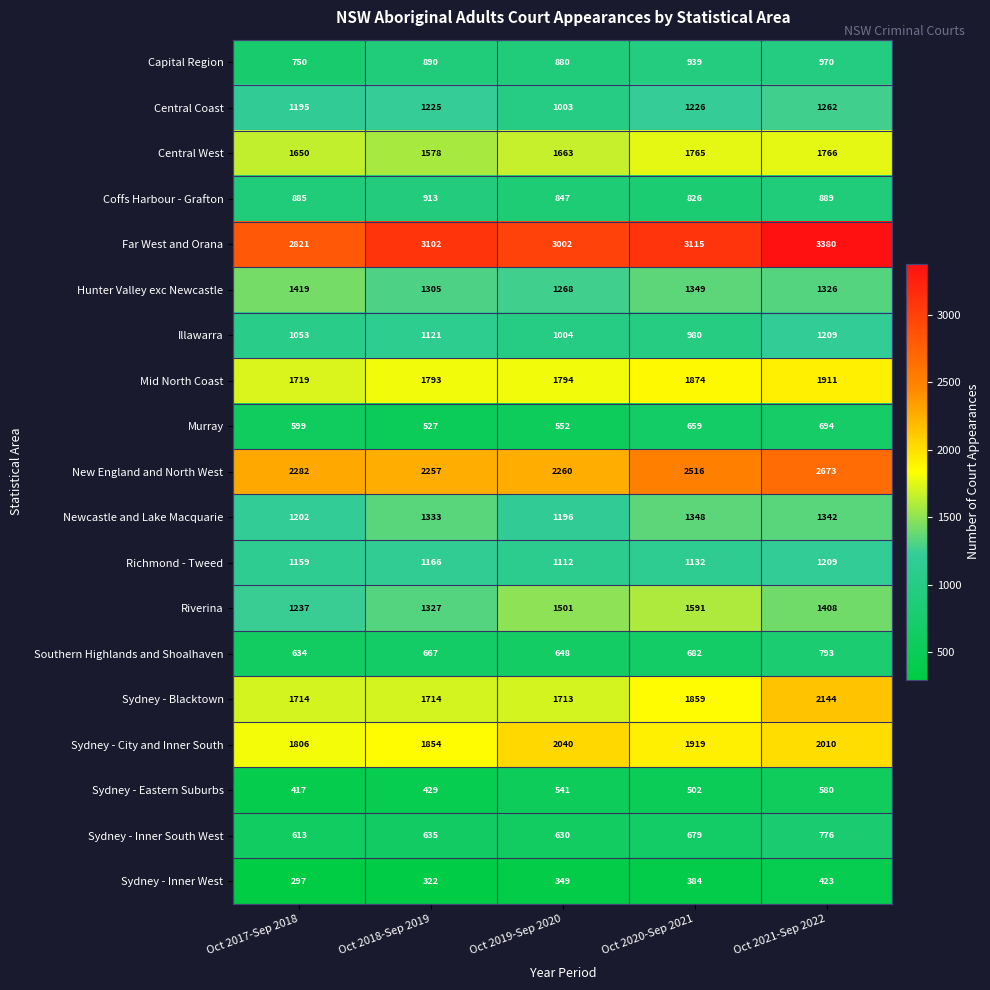

What is the maximum value shown in the chart?

3380